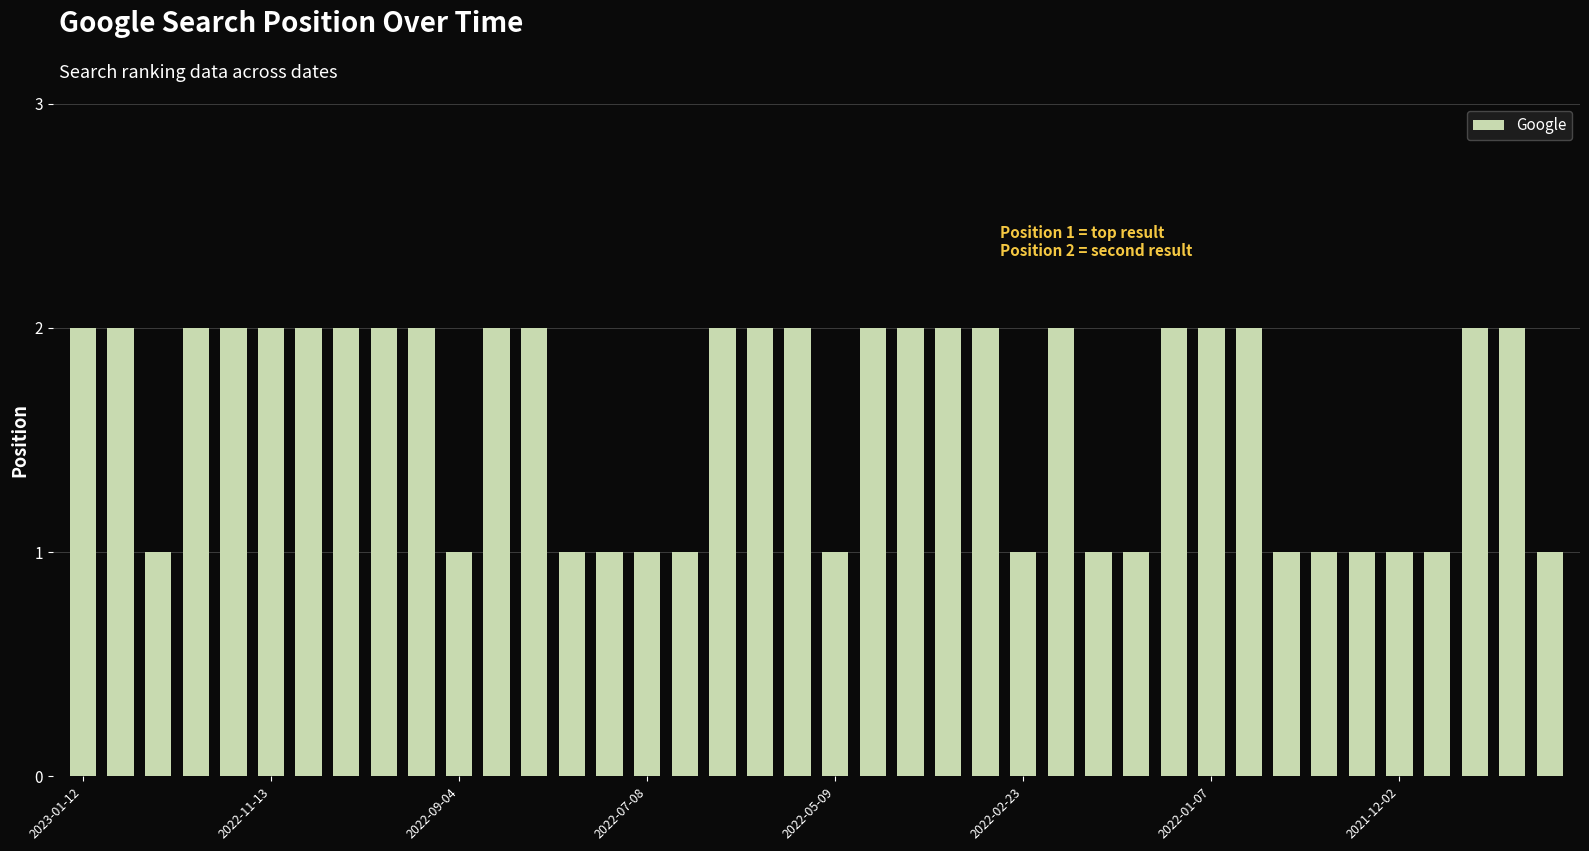

What is the difference between the maximum and minimum values?

1